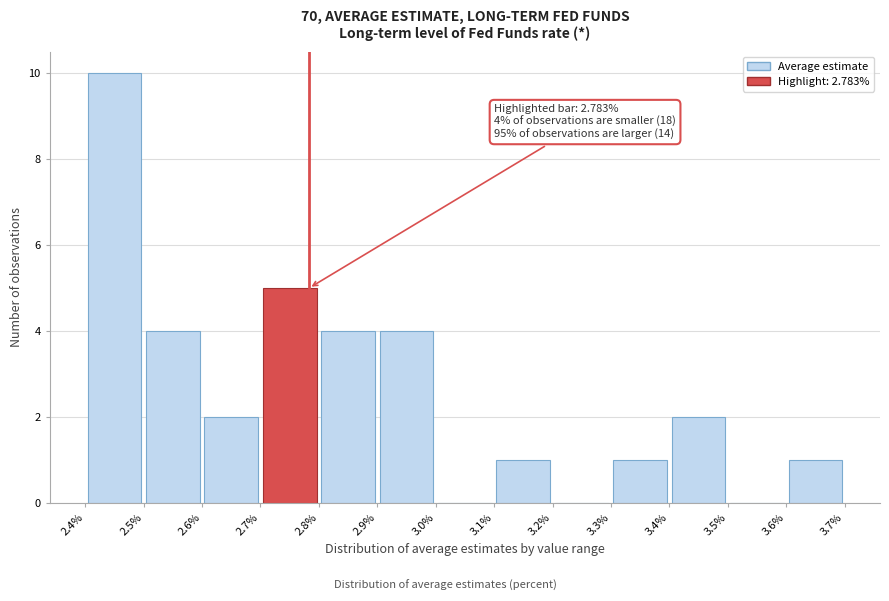

Over which range of the x-axis is the bar tallest?

2.4% to 2.5%